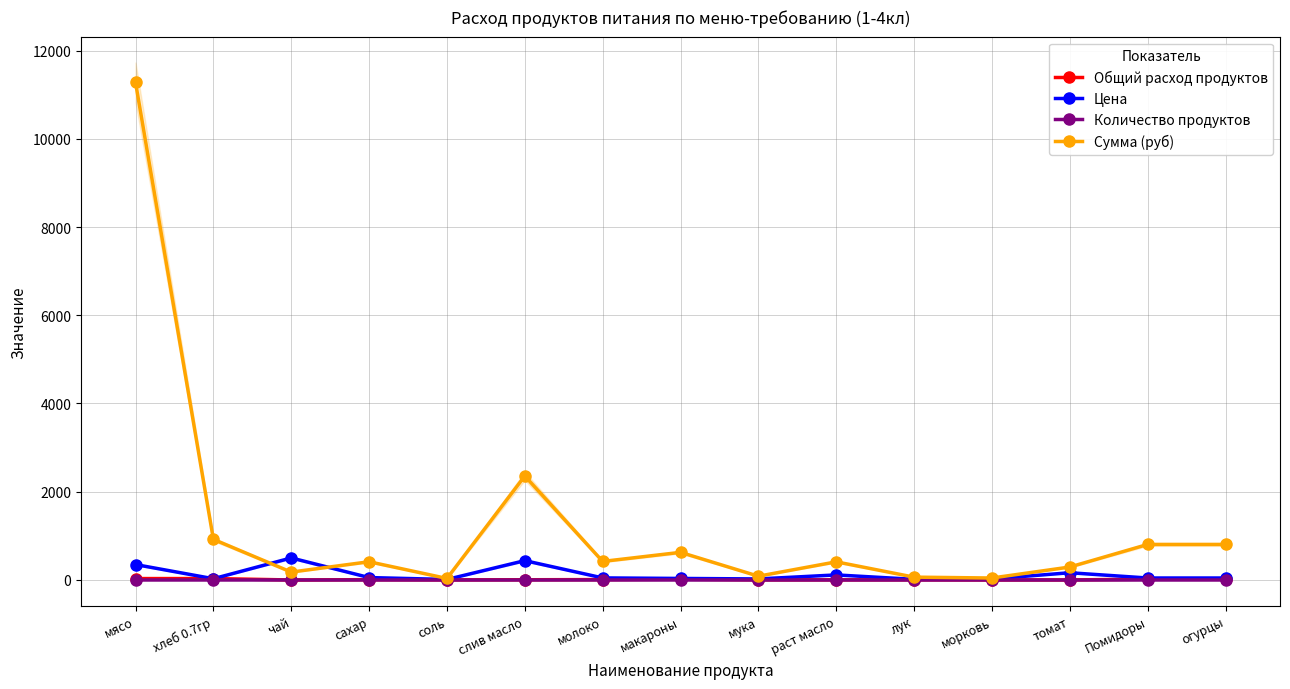

The Количество продуктов series shows 0.0 at морковь. True or false?

True